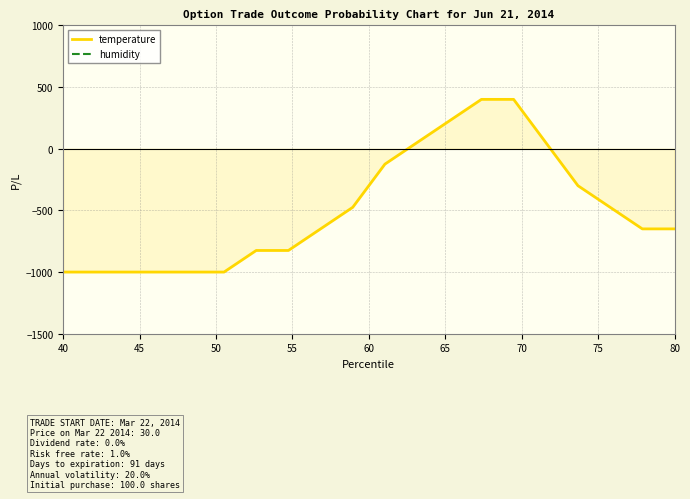

True or false: temperature and humidity intersect in this chart.

False